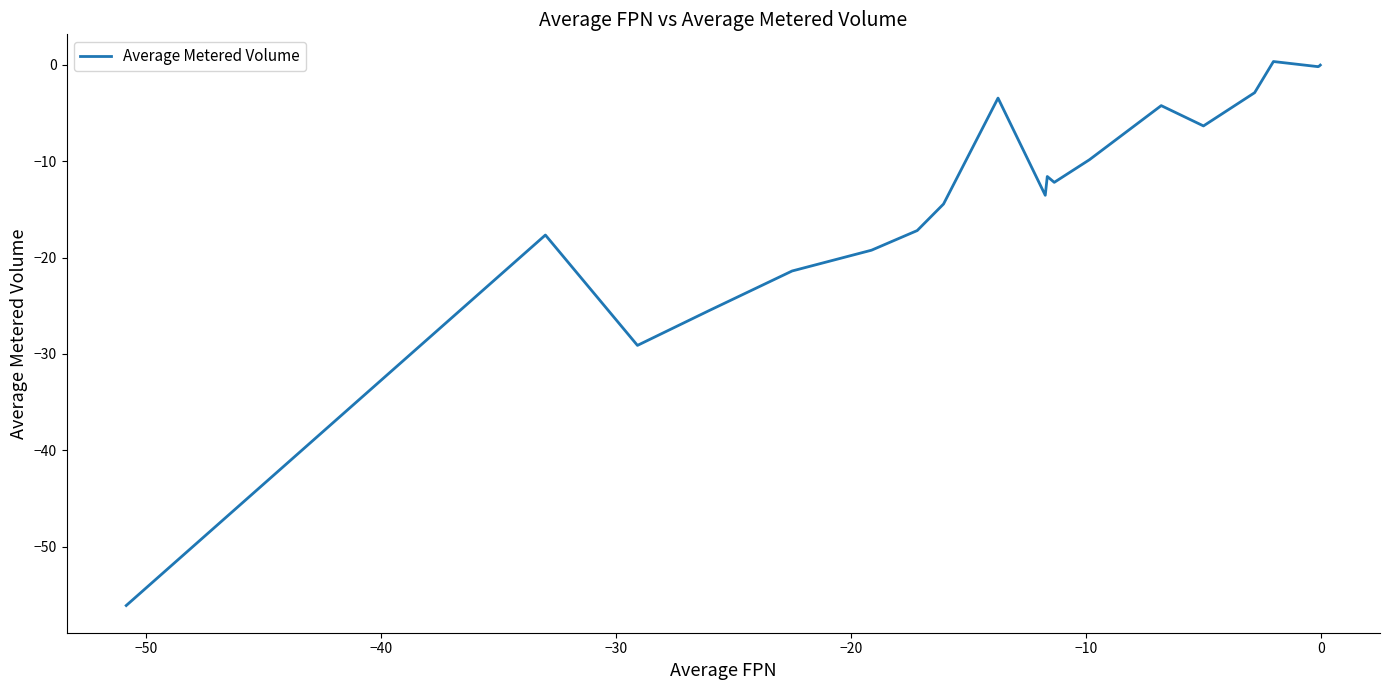

What is the difference between the maximum and minimum values?

56.5